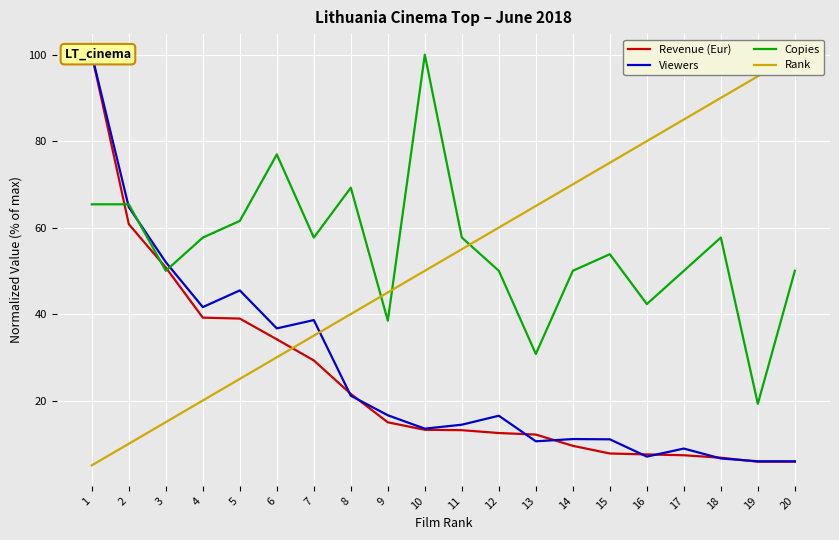

True or false: Rank has more than 1 interior local peaks.

False